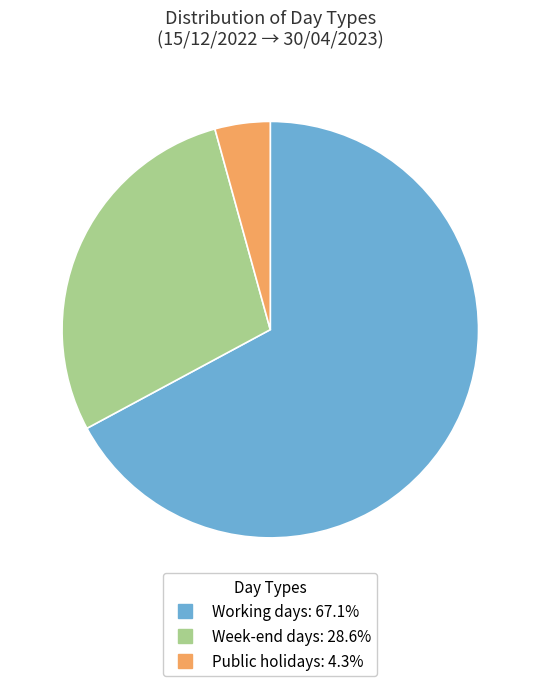

What is the smallest slice in the pie chart?

Public holidays